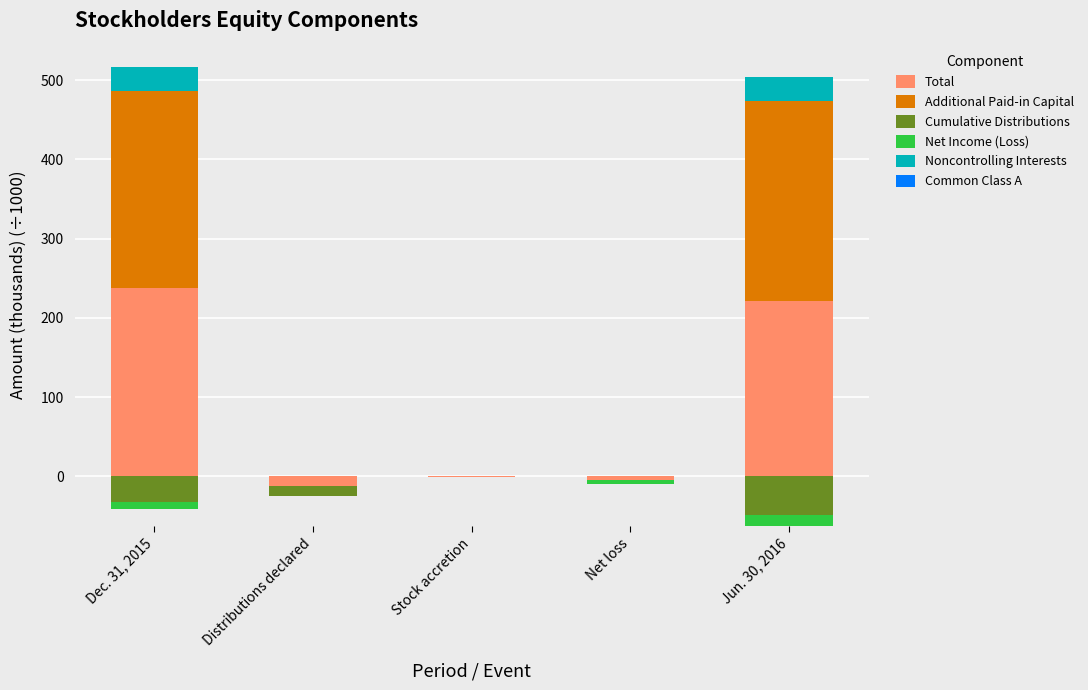

The value of Noncontrolling Interests at Net loss is 20.1. True or false?

False